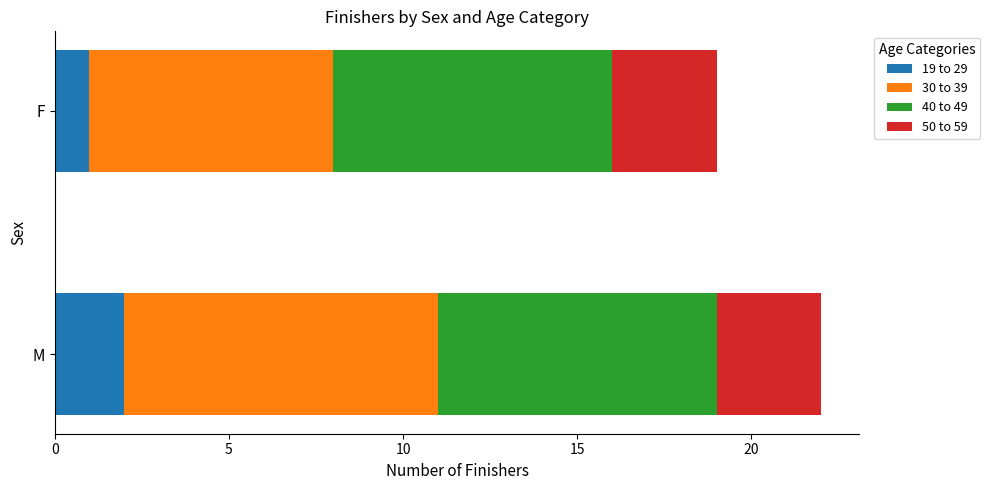

List the labels in order of 19 to 29 value, largest first.

M, F